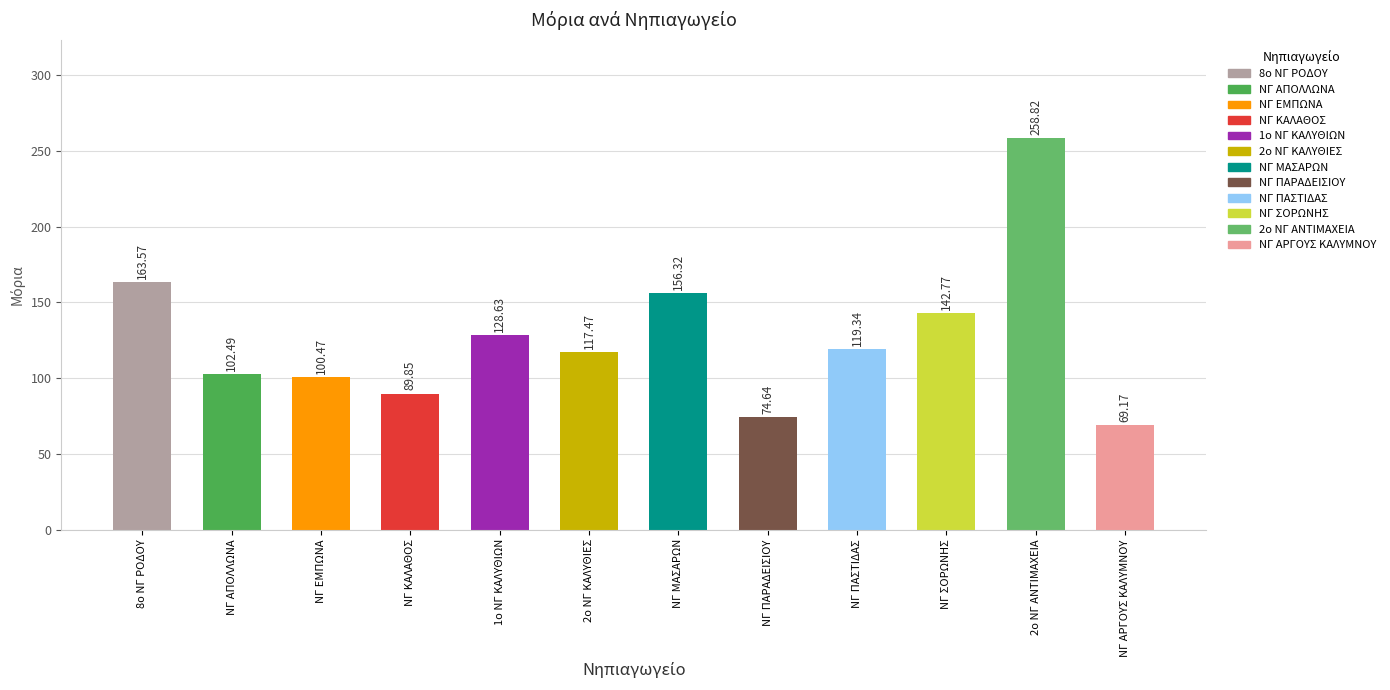

Is it true that the value at ΝΓ ΠΑΣΤΙΔΑΣ is 119.3?

True